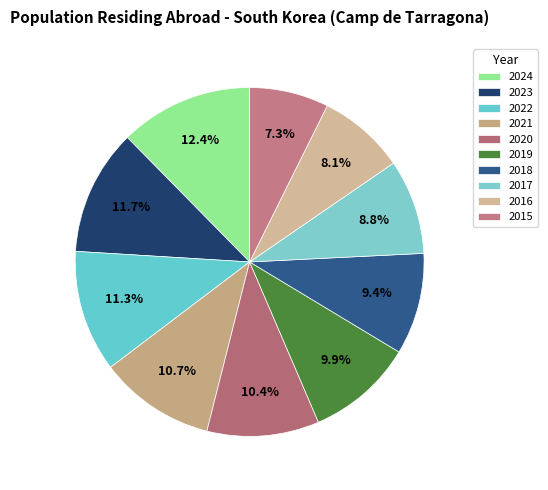

Does any single category account for the majority?

No